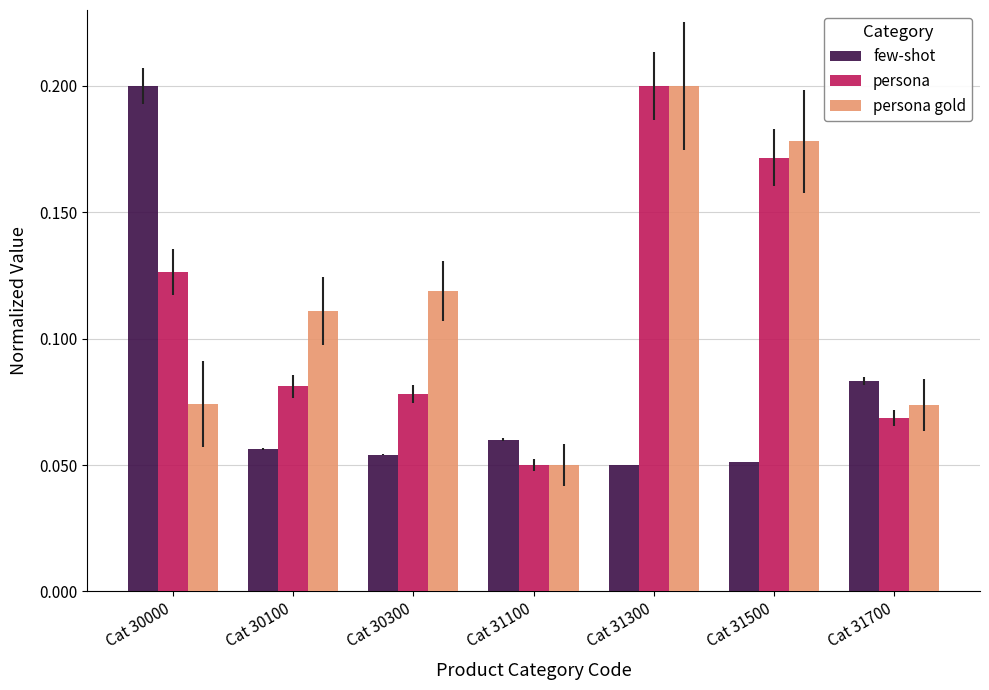

Which series changed the most between Cat 30000 and Cat 30100?

few-shot